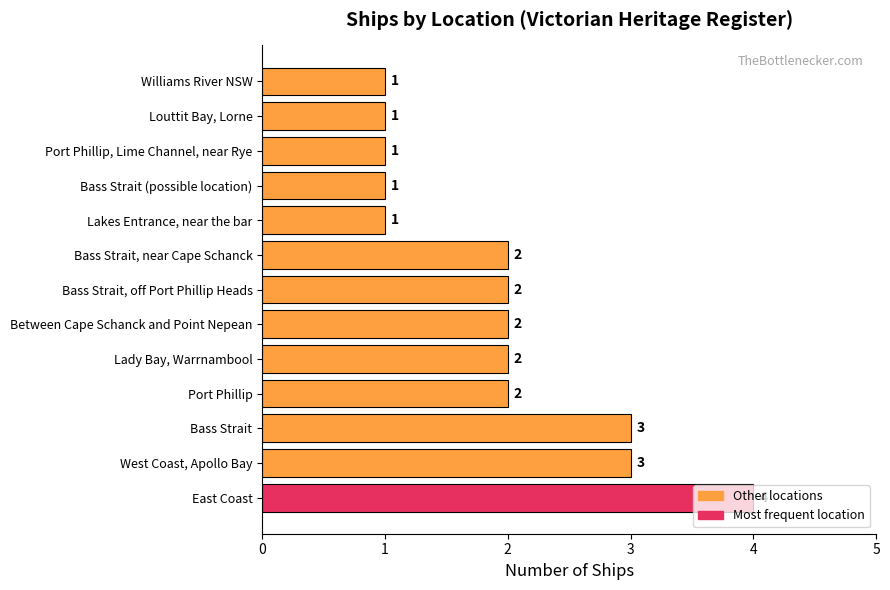

Approximately how many times larger is the value at West Coast, Apollo Bay compared to Port Phillip, Lime Channel, near Rye?

3.0